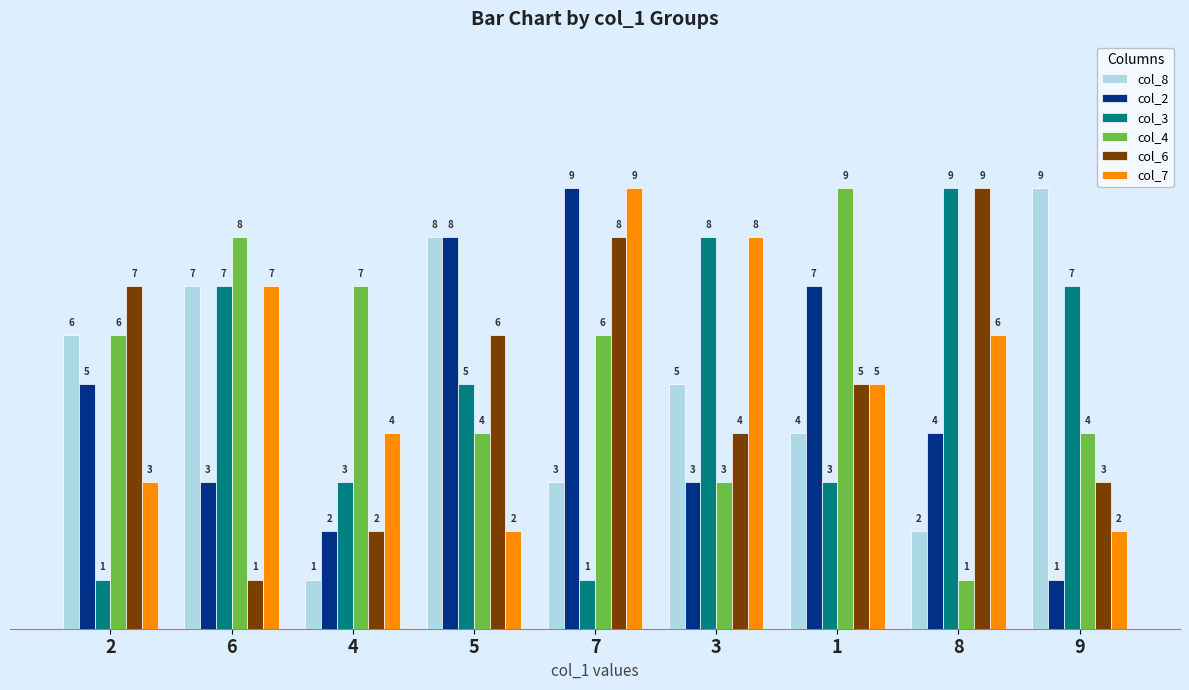

What is the value of the col_3 bar at the 7th from the left?

3